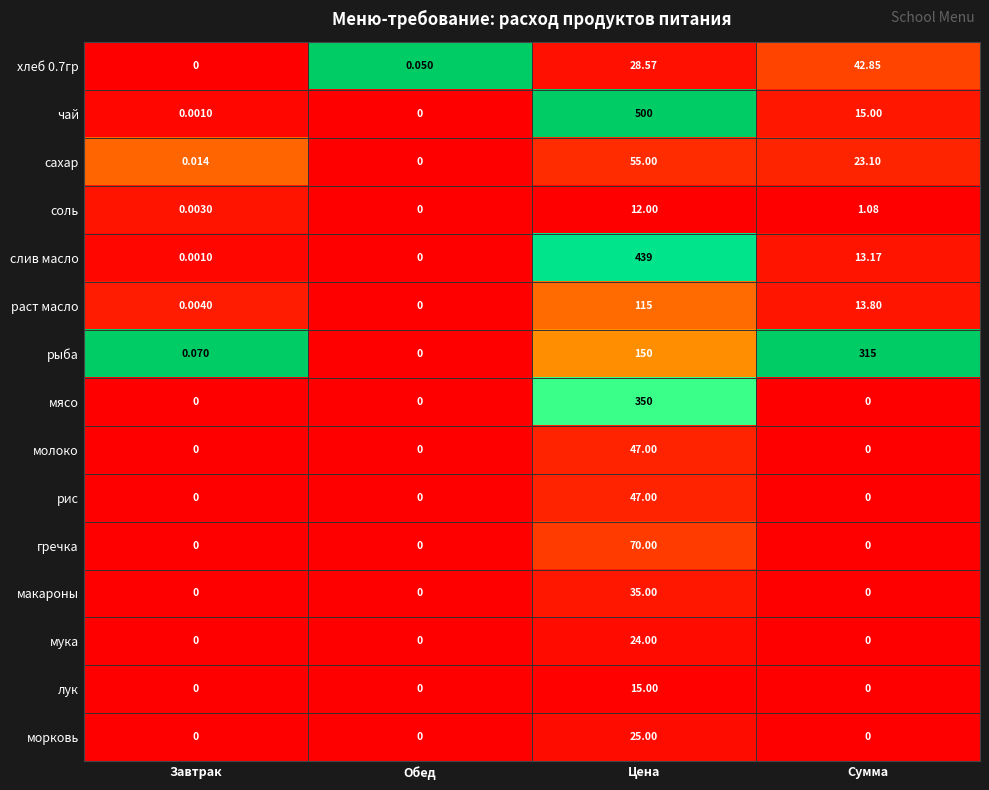

Which series changed the most between Завтрак and Обед?

рыба